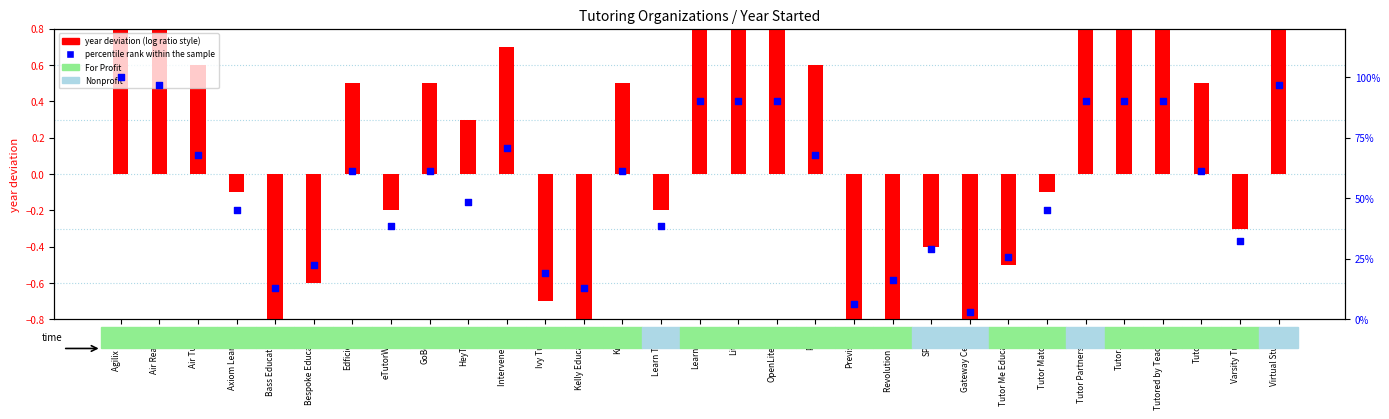

Which series reaches the maximum Y coordinate?

percentile rank within the sample